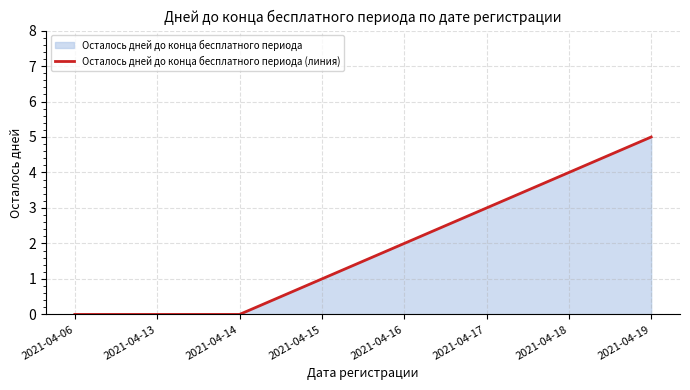

Rank the categories by value from lowest to highest.

2021-04-06, 2021-04-13, 2021-04-14, 2021-04-15, 2021-04-16, 2021-04-17, 2021-04-18, 2021-04-19